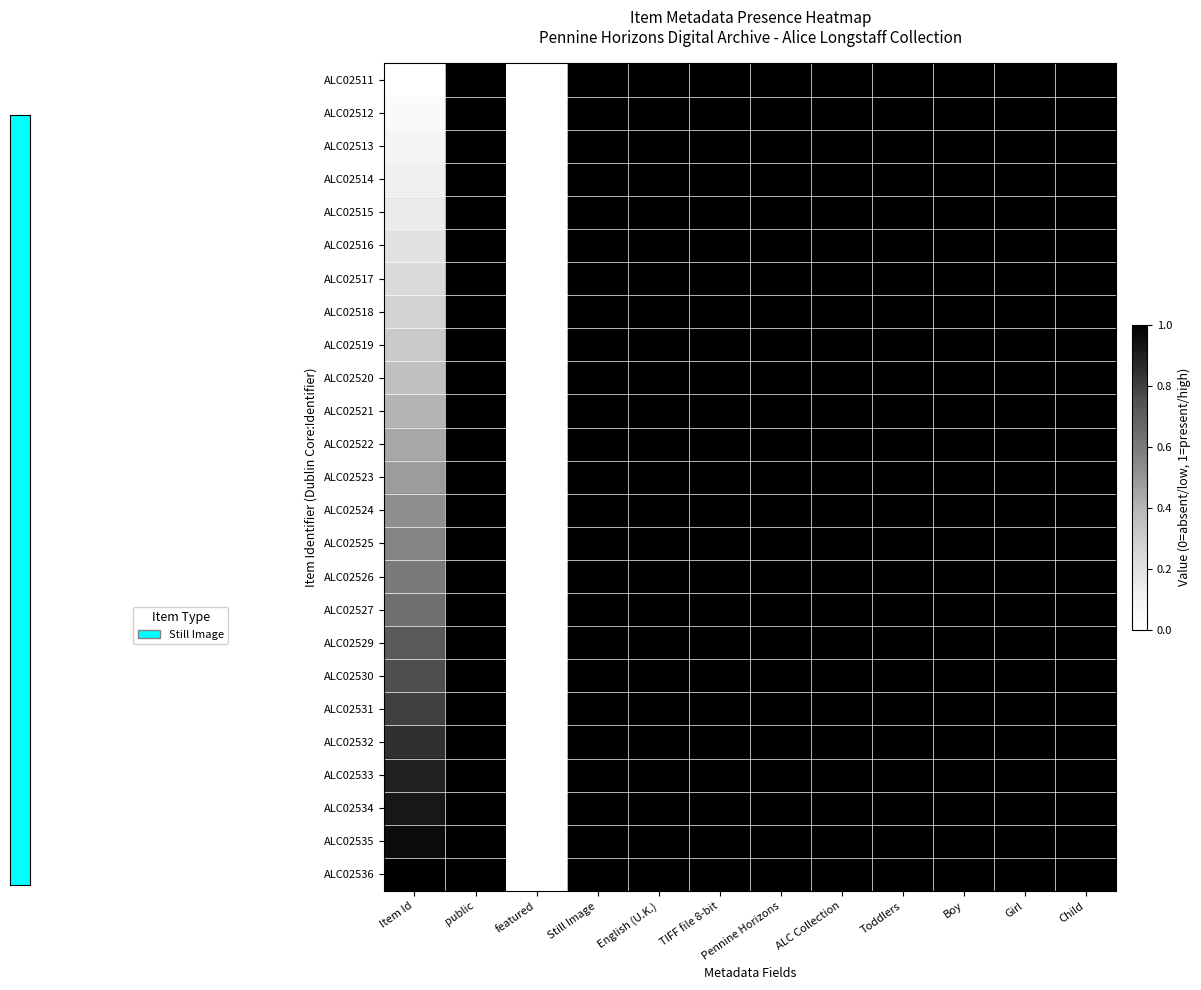

Which category has the highest value across all series?

public